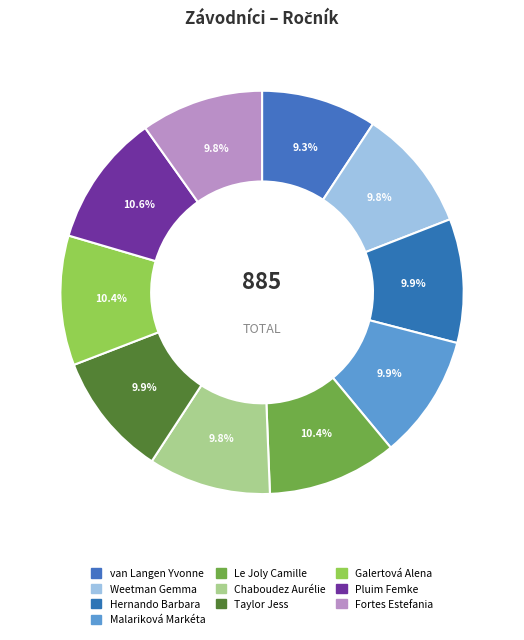

Which category has the biggest portion of the pie?

Pluim Femke